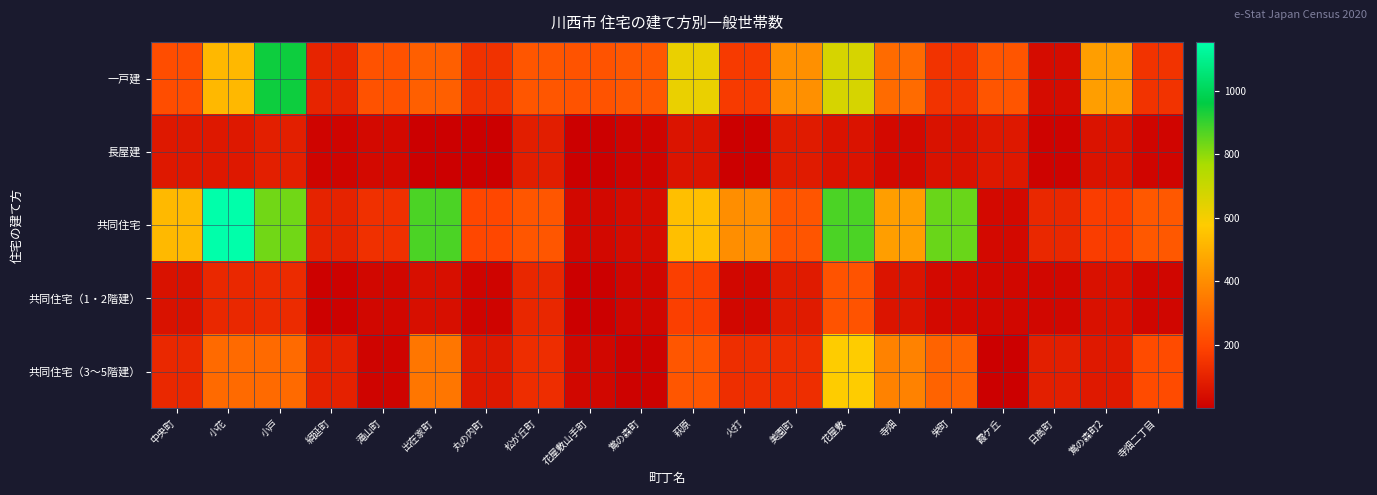

What is the greatest value displayed?

1154